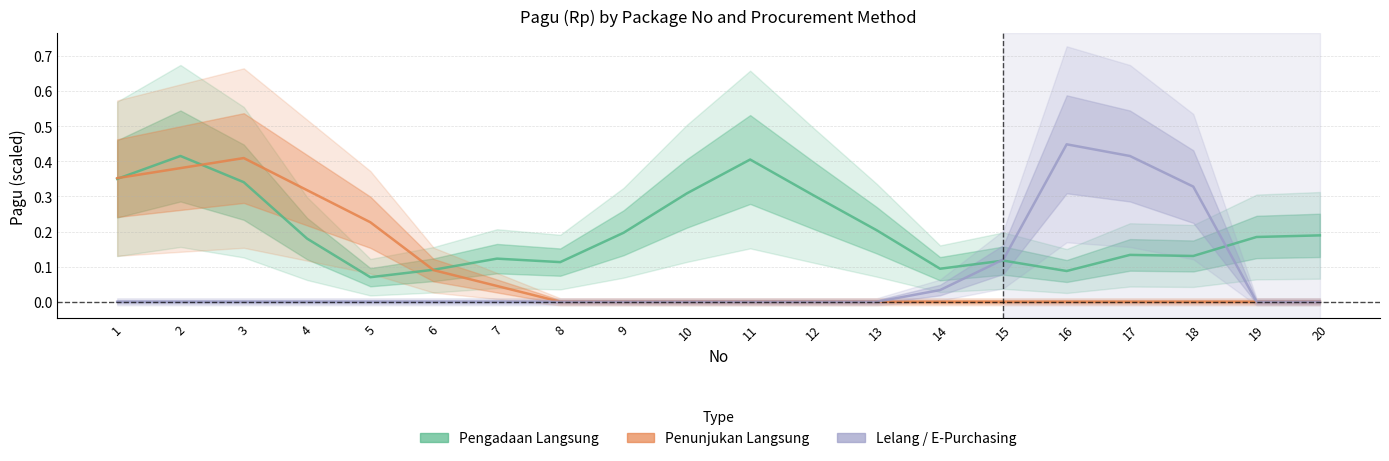

Reading left to right, extract all data points from this chart.

Pengadaan Langsung: 1=0.3	2=0.4	3=0.3	4=0.2	5=0.1	6=0.1	7=0.1	8=0.1	9=0.2	10=0.3	11=0.4	12=0.3	13=0.2	14=0.1	15=0.1	16=0.1	17=0.1	18=0.1	19=0.2	20=0.2
Penunjukan Langsung: 1=0.4	2=0.4	3=0.4	4=0.3	5=0.2	6=0.1	7=0.0	8=0.0	9=0.0	10=0.0	11=0.0	12=0.0	13=0.0	14=0.0	15=0.0	16=0.0	17=0.0	18=0.0	19=0.0	20=0.0
Lelang / E-Purchasing: 1=0.0	2=0.0	3=0.0	4=0.0	5=0.0	6=0.0	7=0.0	8=0.0	9=0.0	10=0.0	11=0.0	12=0.0	13=0.0	14=0.0	15=0.1	16=0.4	17=0.4	18=0.3	19=-0.0	20=-0.0